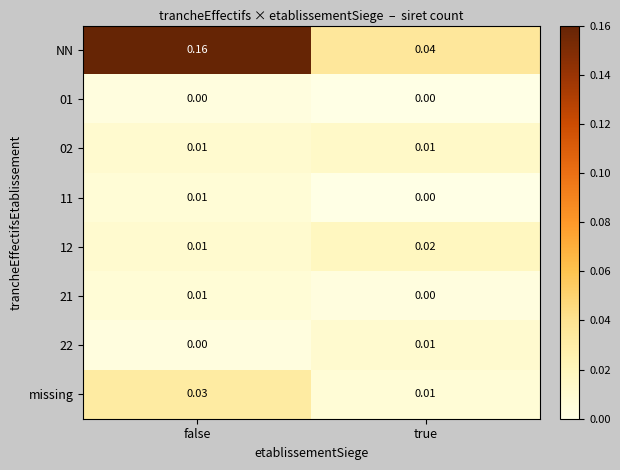

How many distinct data groups are displayed?

8